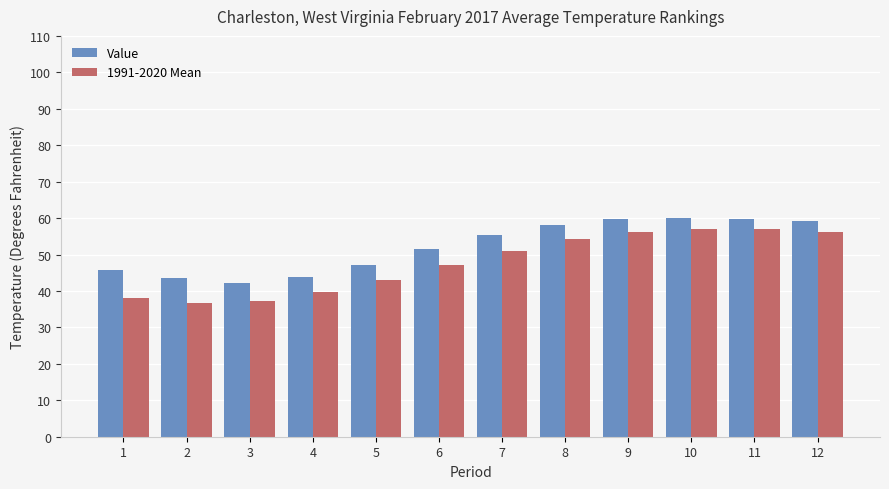

Is the value of Value at 12 greater than the value of 1991-2020 Mean at 9?

Yes